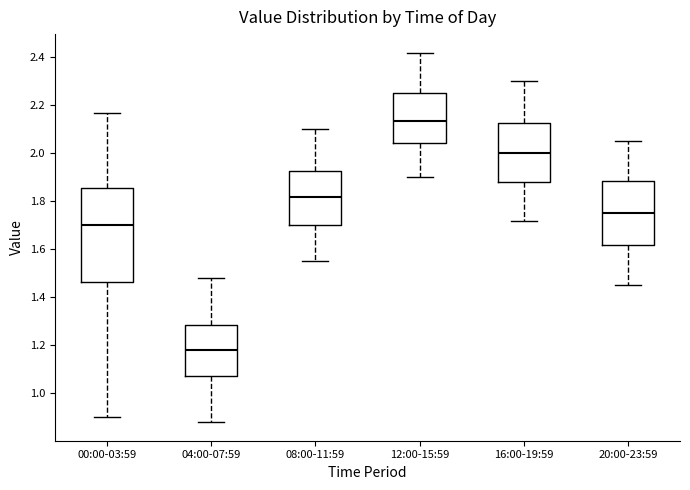

Reading left to right, transcribe this box plot: for each box, give where its median line is, the range the box spans, and where its two whiskers end, as read against the y-axis. The values are not printed on the chart, so give them approximately, as read against the axis.

00:00-03:59: median 1.70, box 1.46 to 1.86, whiskers 0.90 to 2.18
04:00-07:59: median 1.18, box 1.08 to 1.28, whiskers 0.88 to 1.48
08:00-11:59: median 1.82, box 1.70 to 1.92, whiskers 1.56 to 2.10
12:00-15:59: median 2.14, box 2.04 to 2.26, whiskers 1.90 to 2.42
16:00-19:59: median 2.00, box 1.88 to 2.12, whiskers 1.72 to 2.30
20:00-23:59: median 1.76, box 1.62 to 1.88, whiskers 1.46 to 2.06